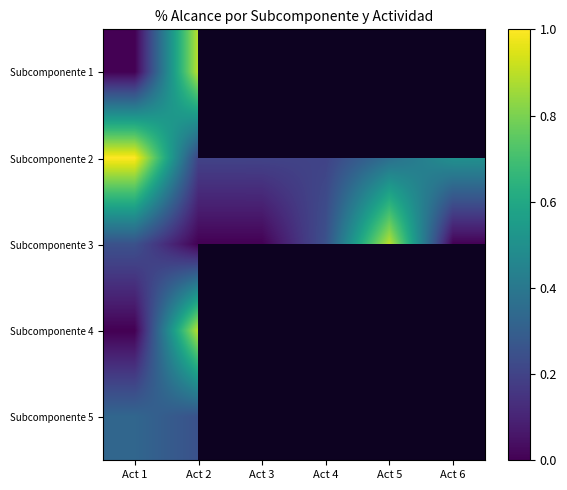

Which has a higher value, Act 3 or Act 5?

Act 5